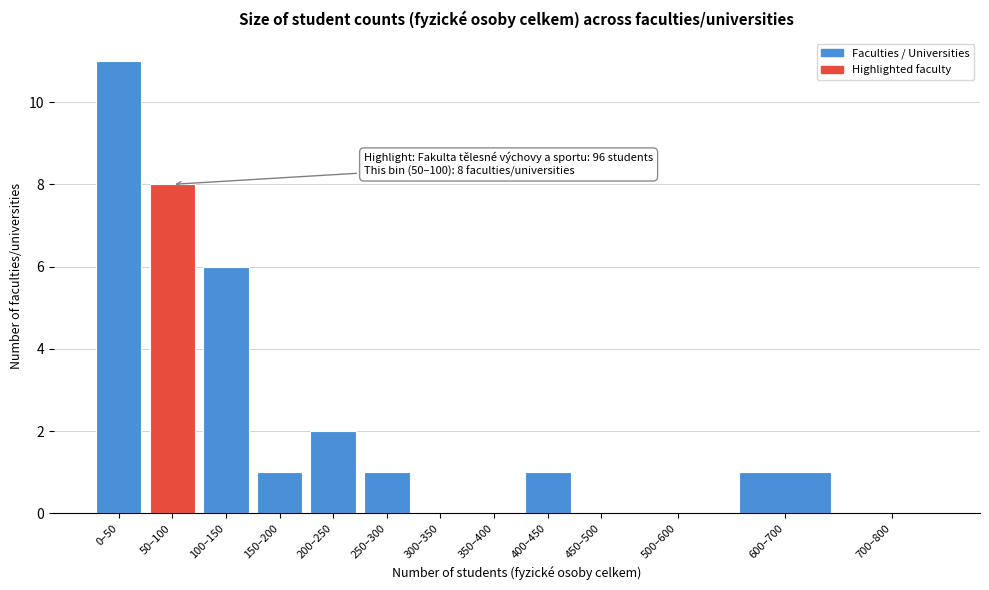

What is the maximum value shown in the chart?

11